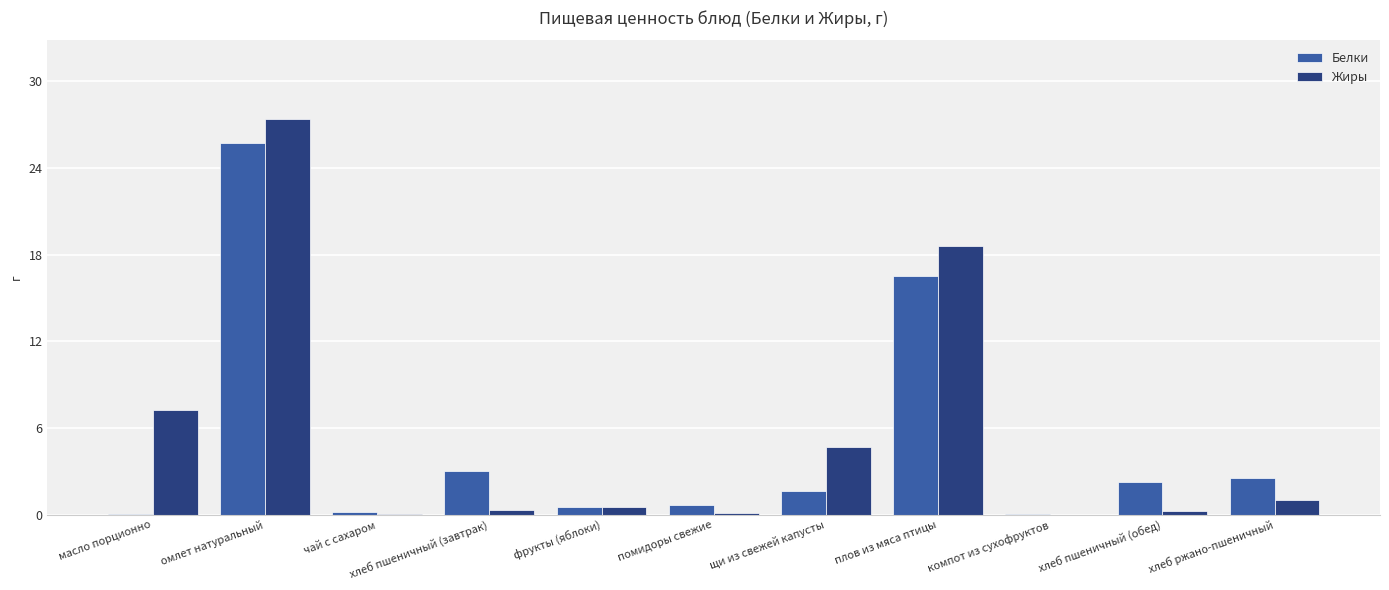

Which series has the widest spread of values?

Жиры